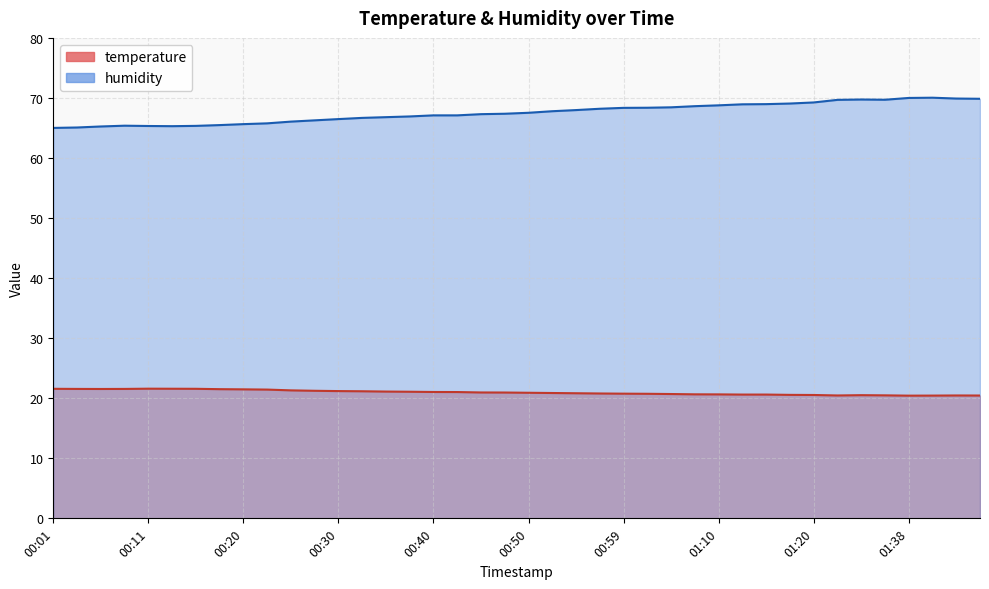

Rank the series at 01:33 from lowest to highest value.

temperature, humidity